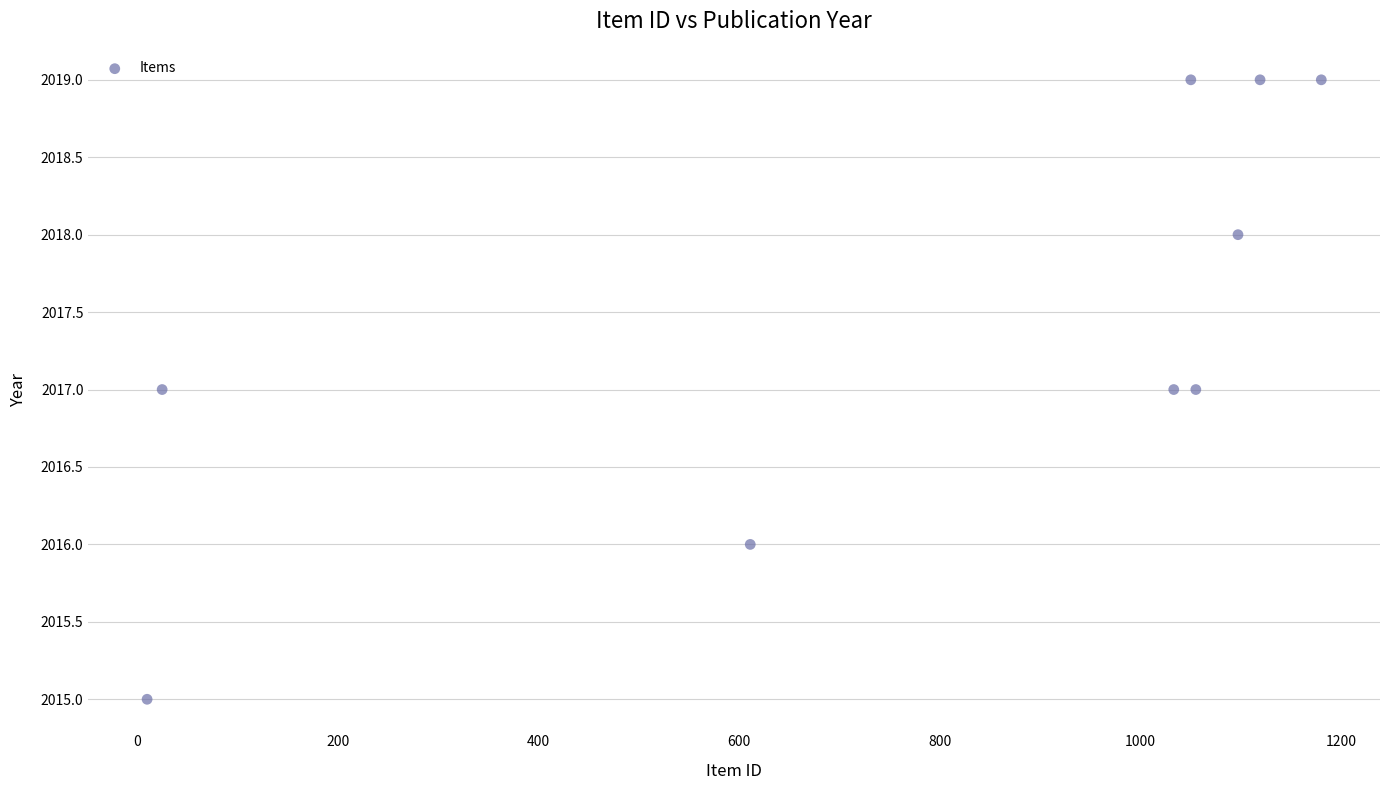

What is the range of X values (max minus min)?

1170